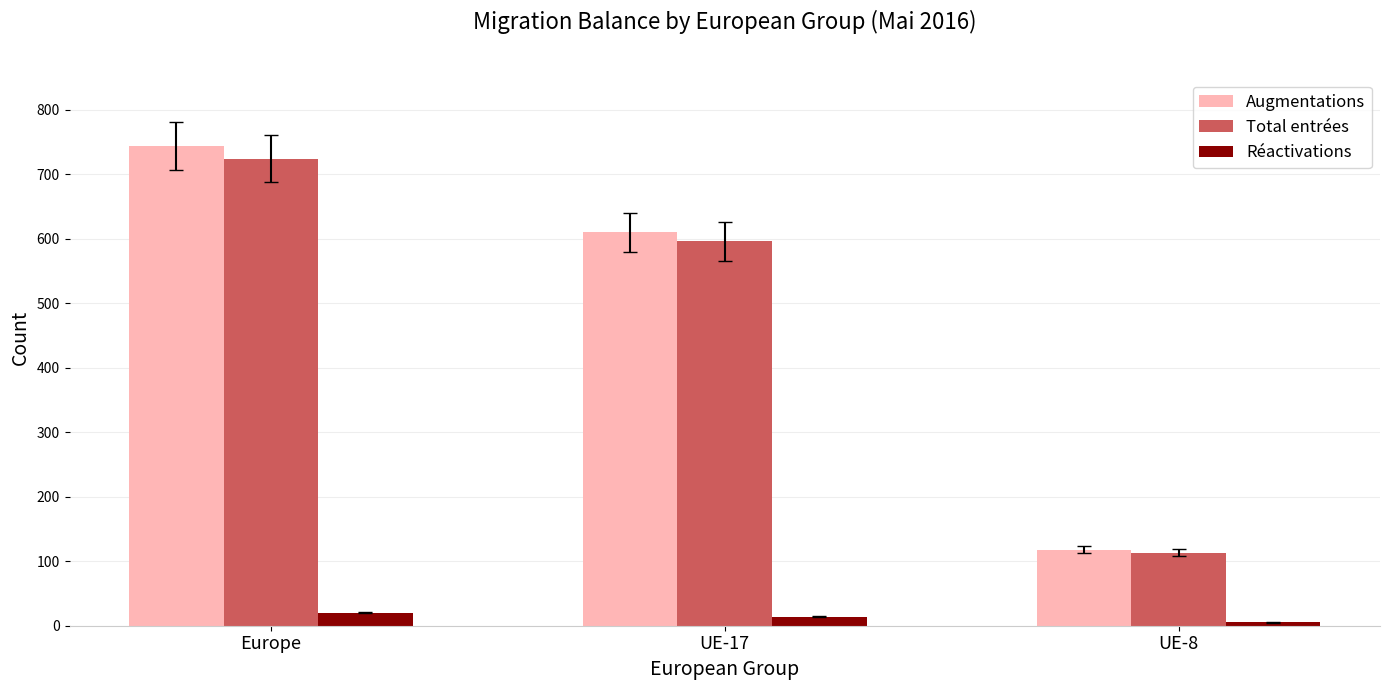

What are all the series names shown in the legend?

Augmentations, Total entrées, Réactivations